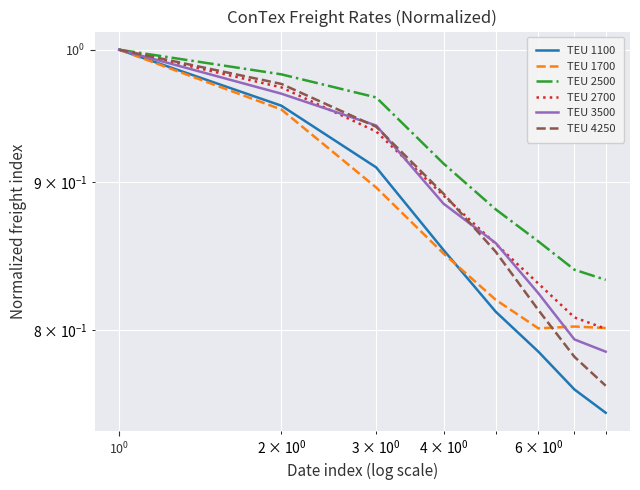

True or false: TEU 3500 has more than 2 interior local peaks.

False